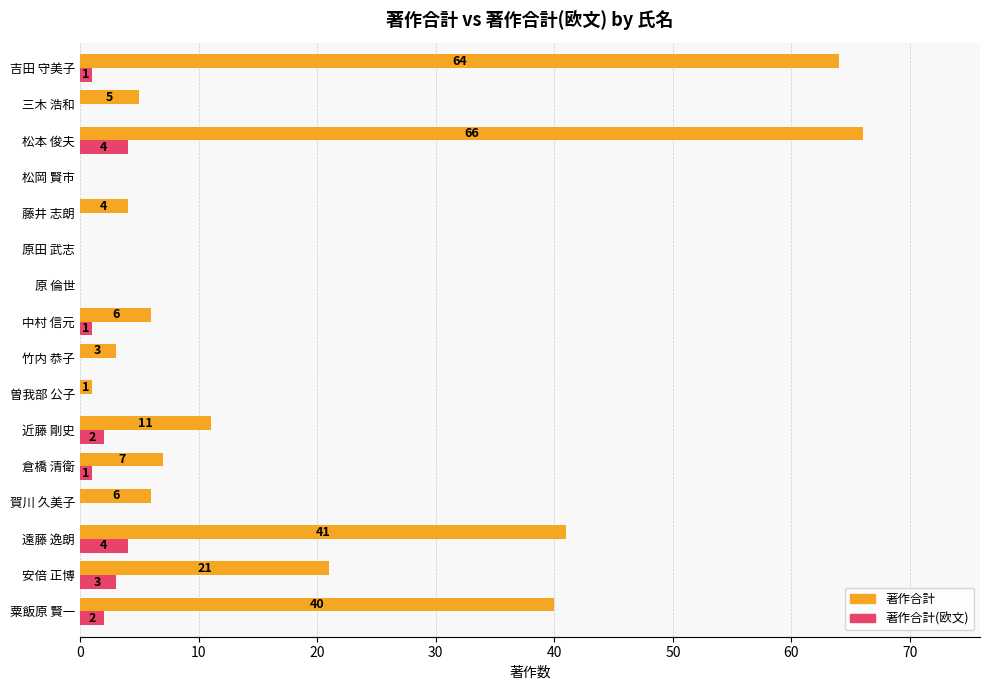

At which label is 著作合計 closest to 33?

粟飯原 賢一